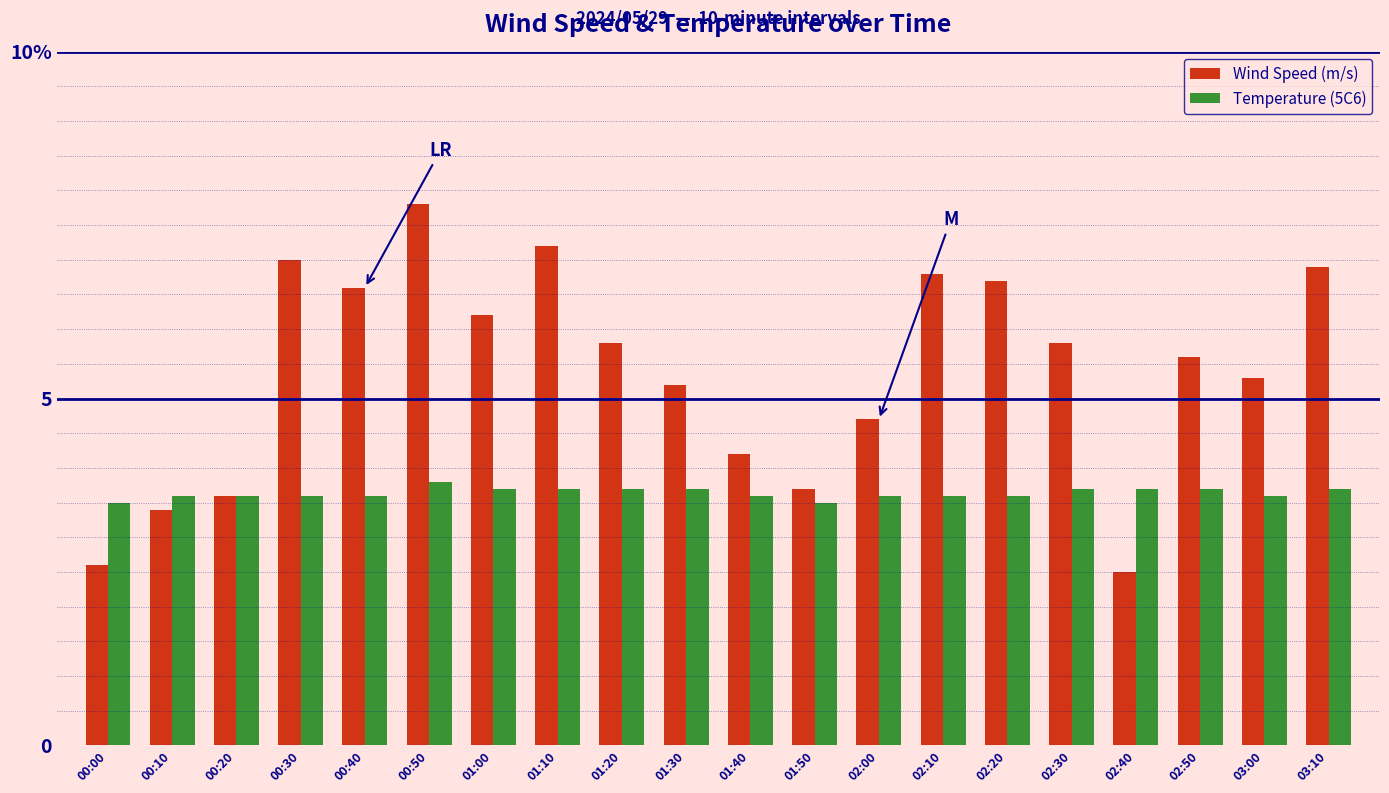

Are the bars grouped side by side (vs. stacked)?

Yes